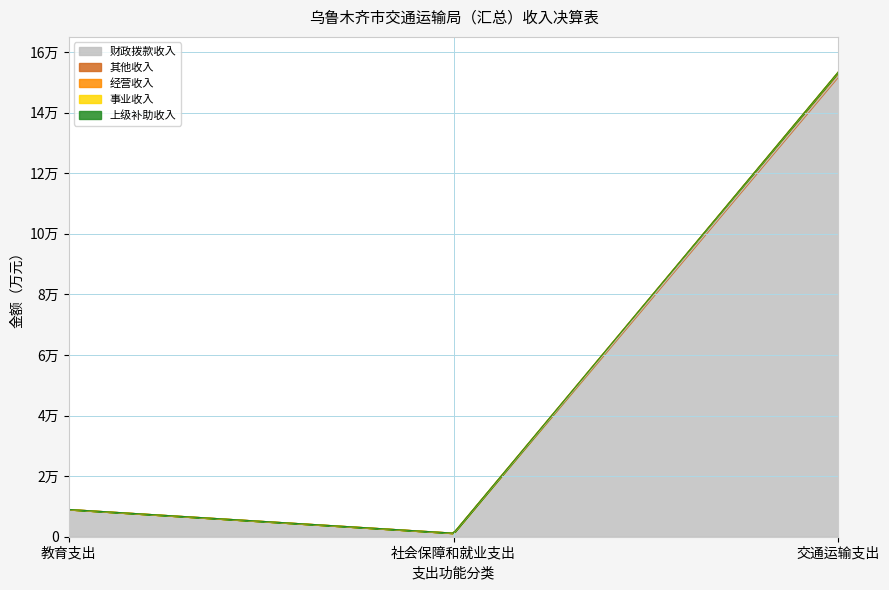

What position from the right is 交通运输支出?

1